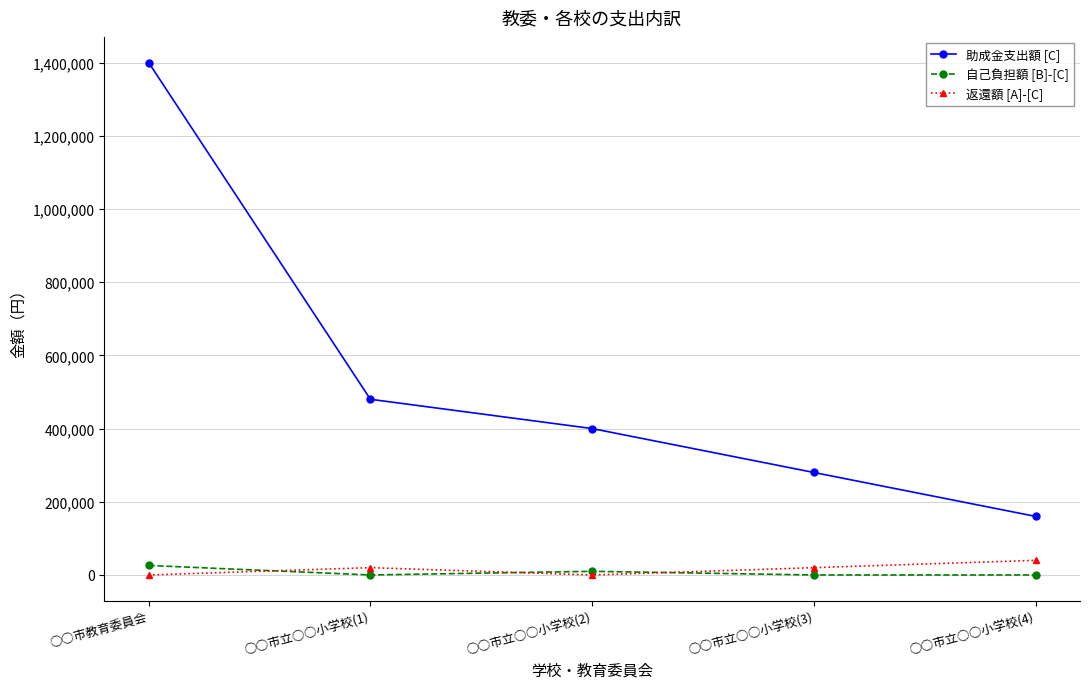

Which series has the largest total across all categories?

助成金支出額 [C]